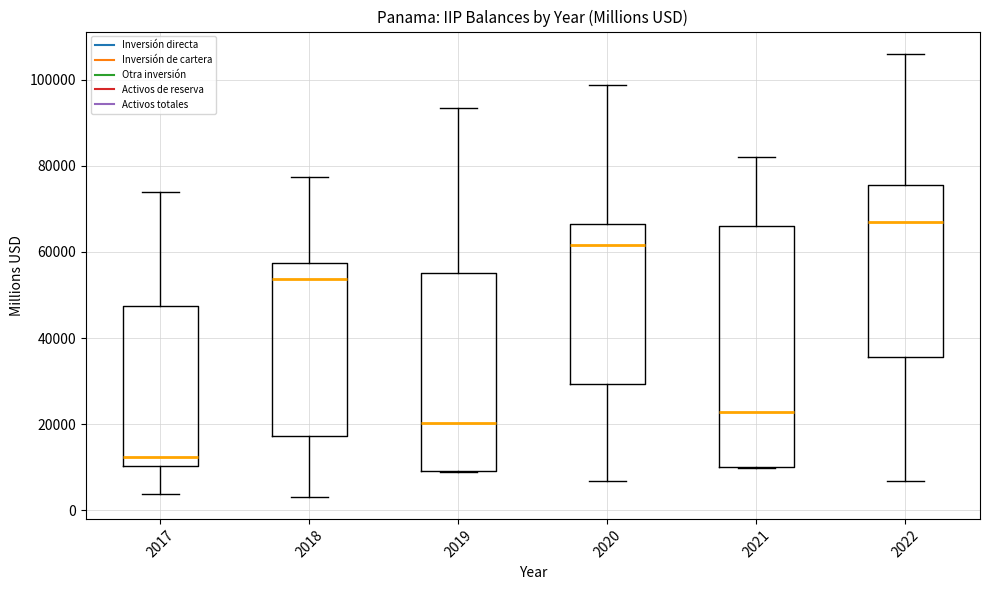

Where does the median line of the box at x = 2017 sit on the y-axis? The values are not printed on the chart, so give them approximately, as read against the axis.

12000